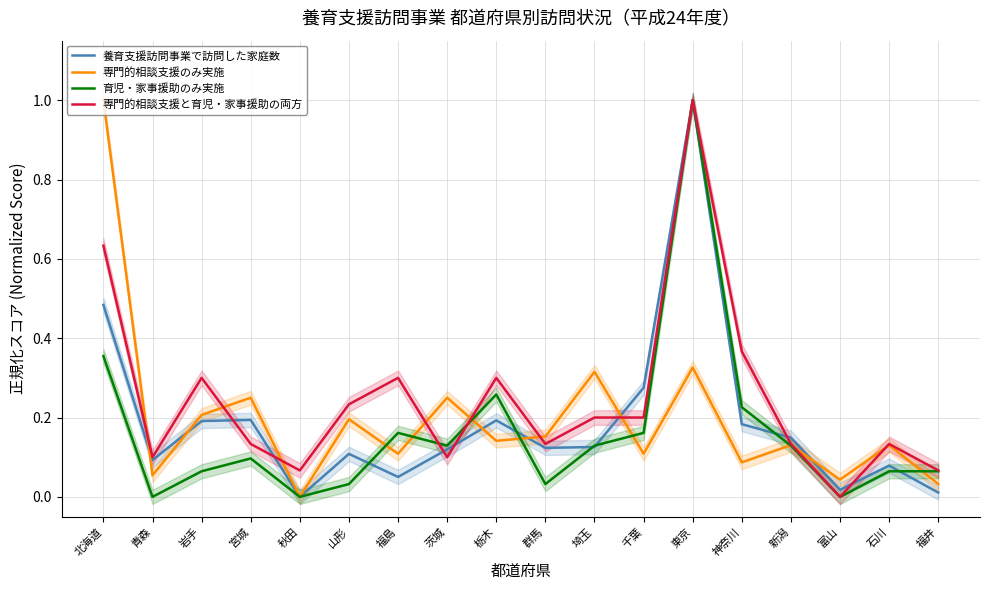

Between which two adjacent categories do 専門的相談支援のみ実施 and 養育支援訪問事業で訪問した家庭数 first intersect?

北海道 and 青森